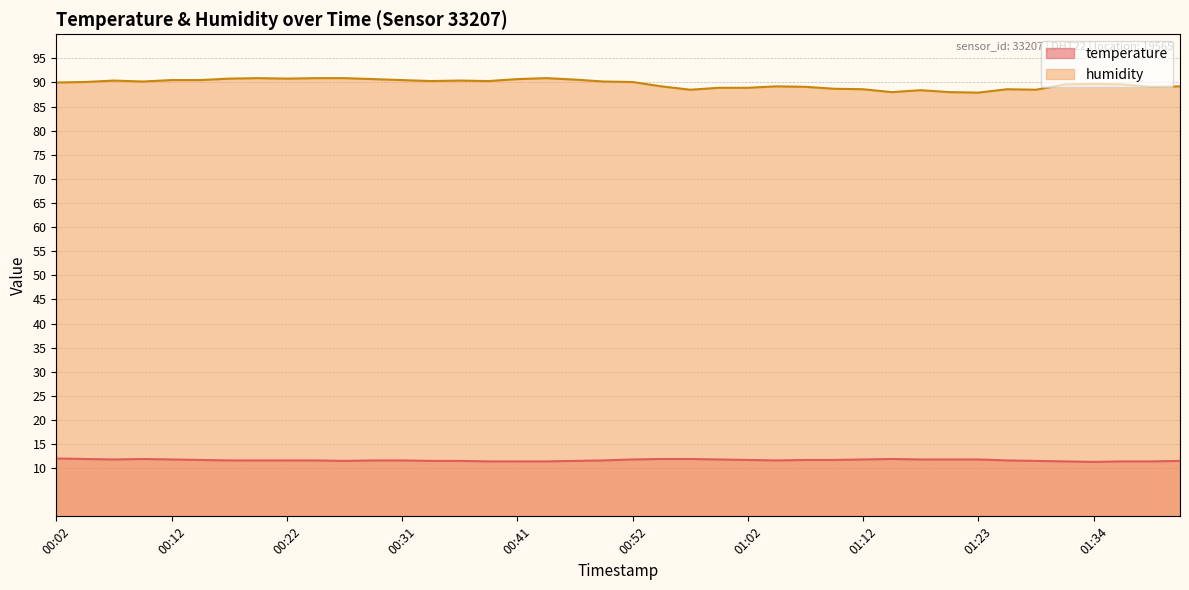

Does the chart have visible grid lines?

Yes